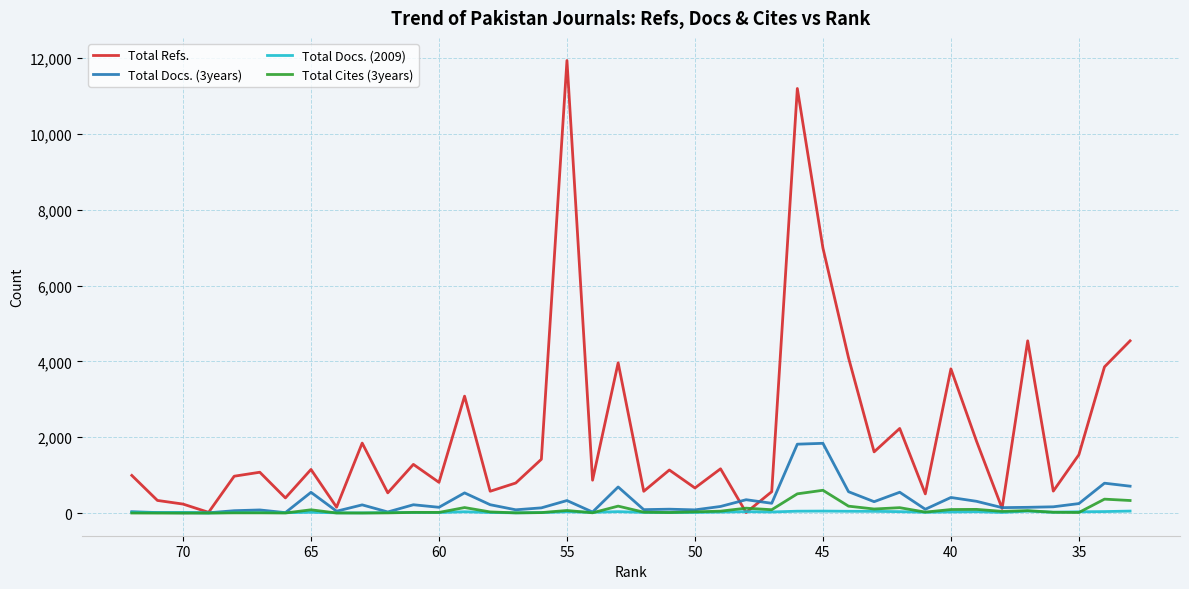

What is the value of the Total Refs. point at the 40th from the left?

4545